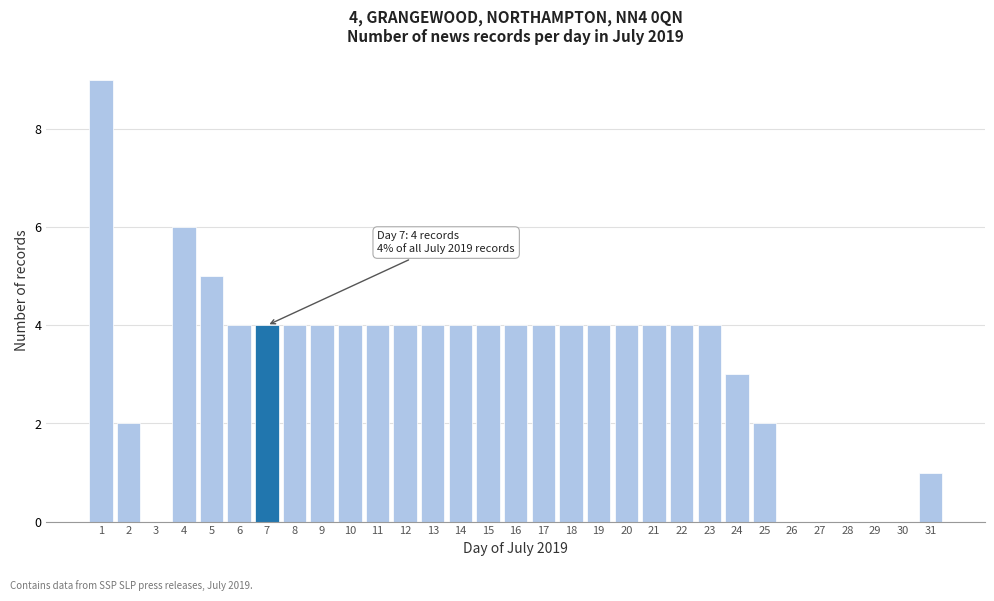

True or false: the data shows 0 at 31.

False